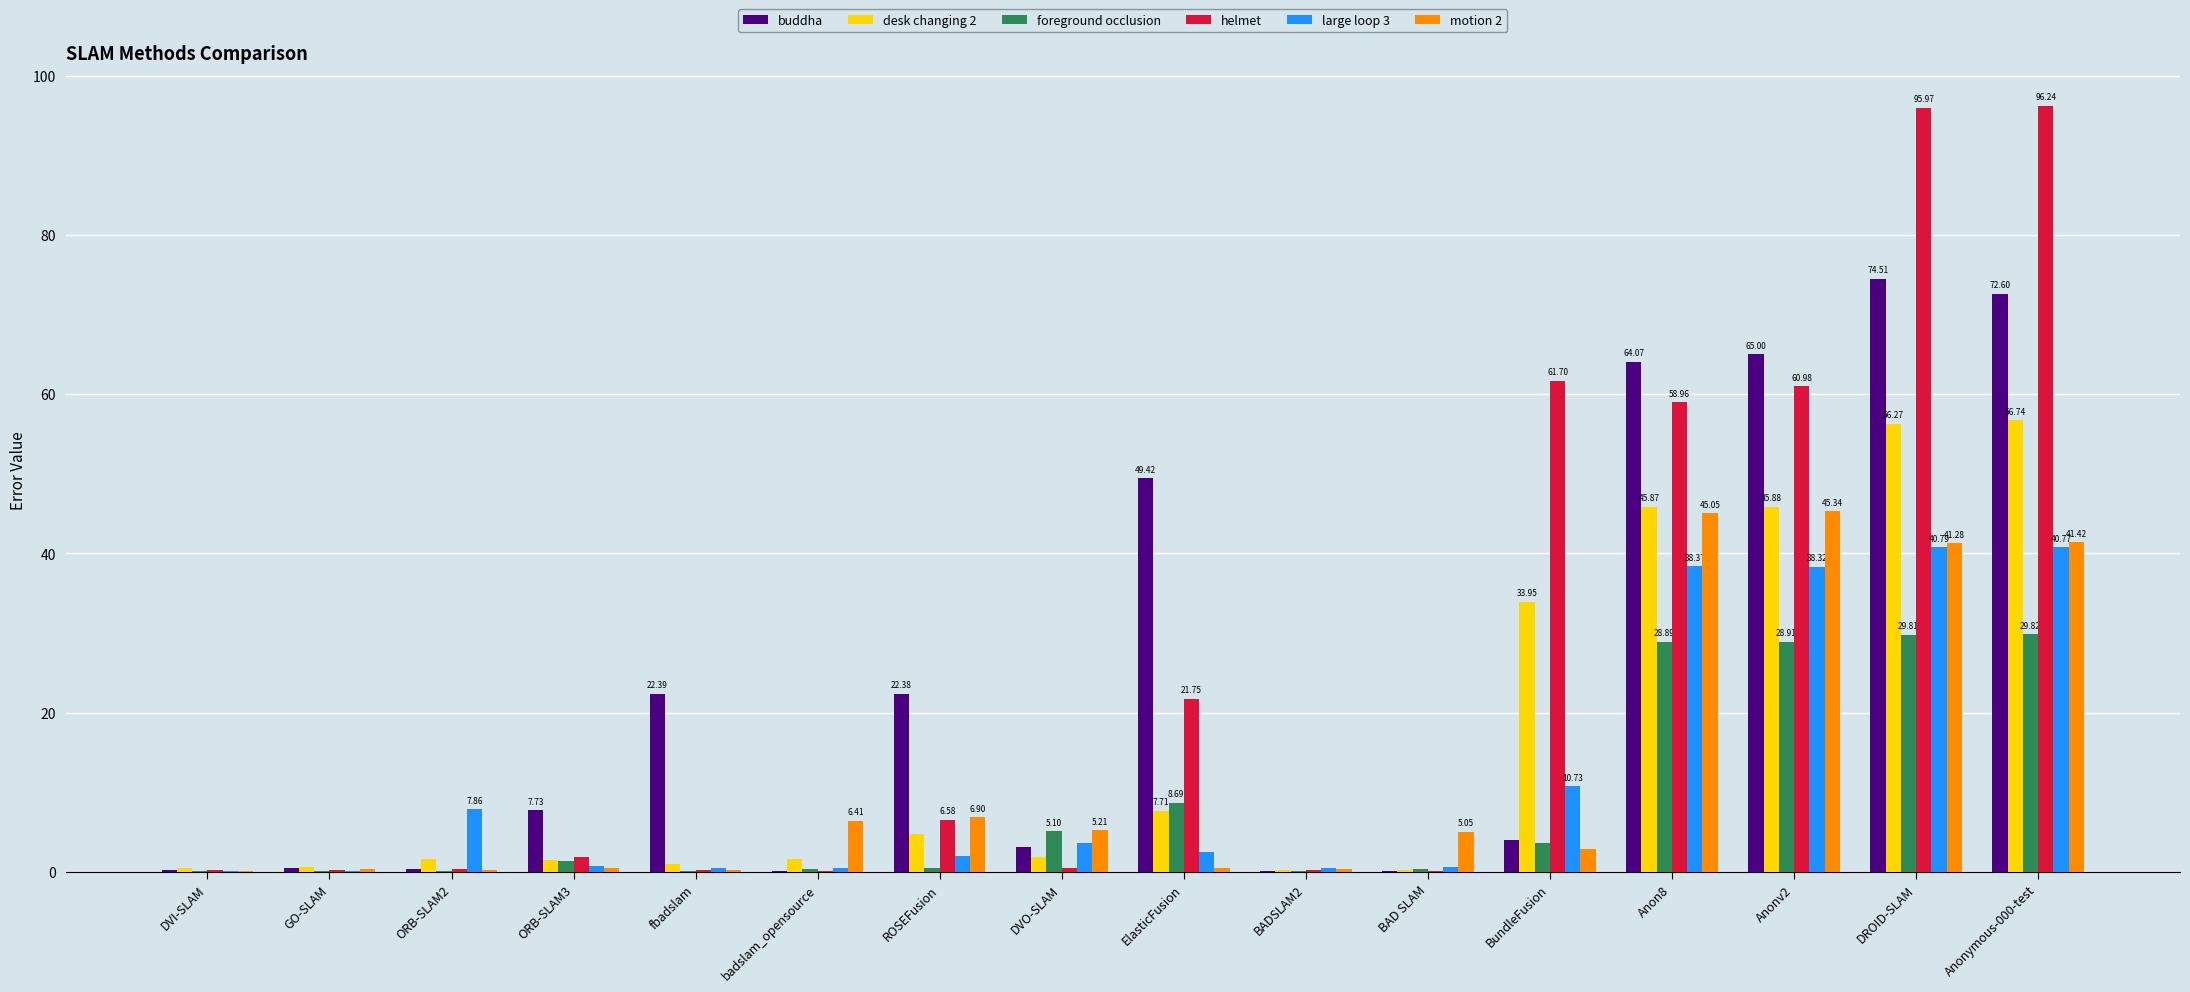

Which series changed the most between BAD SLAM and BundleFusion?

helmet